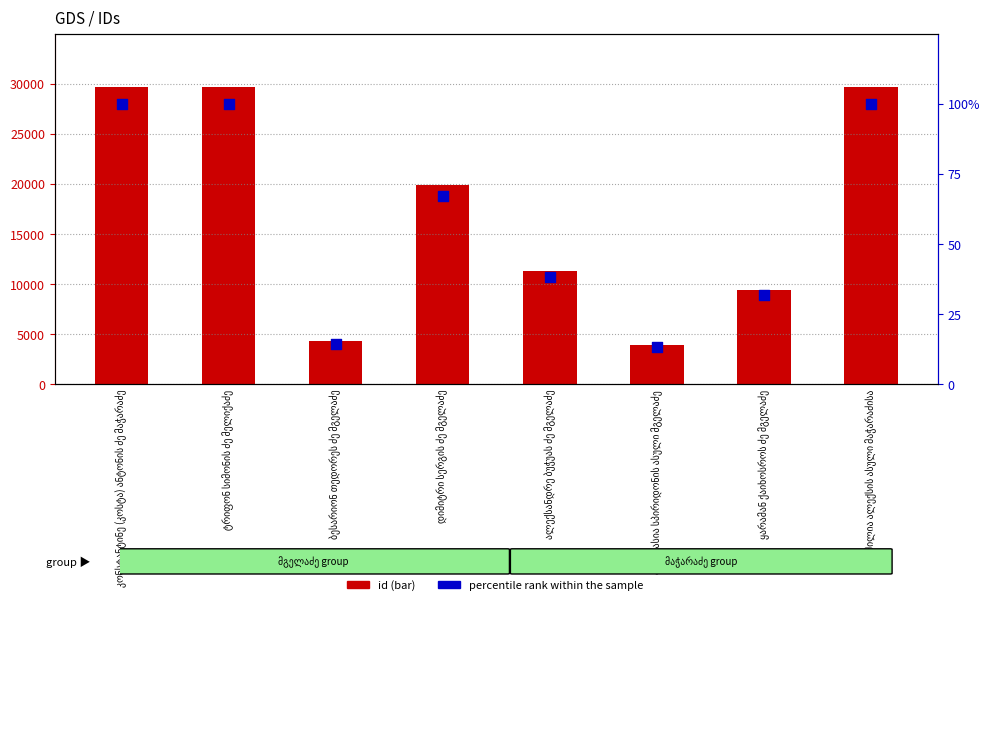

At how many categories does at least one series exceed 15894?

4